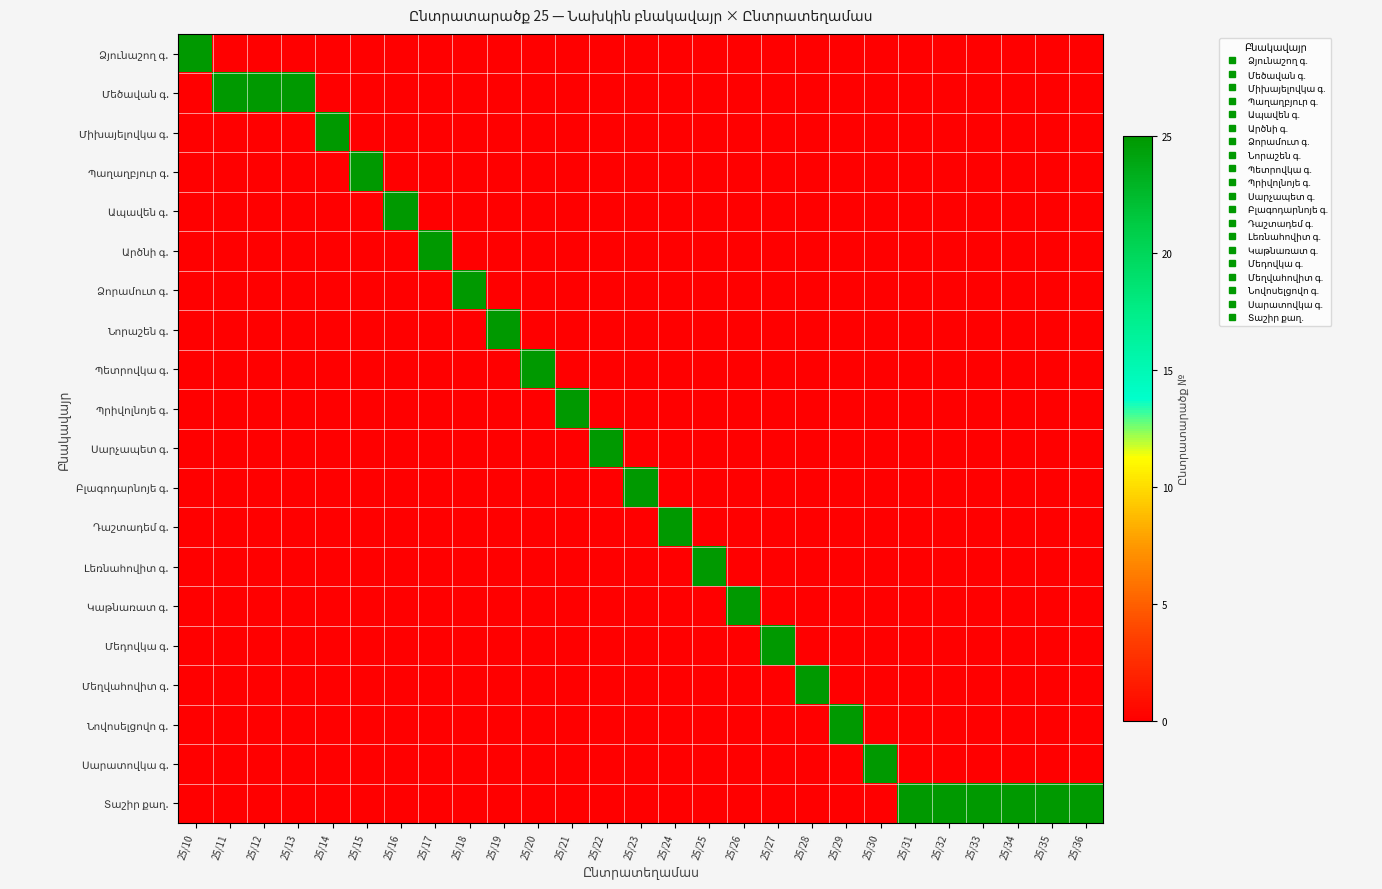

List the series in order of their peak value, lowest first.

Ձյունաշող գ., Մեծավան գ., Միխայելովկա գ., Պաղաղբյուր գ., Ապավեն գ., Արծնի գ., Ձորամուտ գ., Նորաշեն գ., Պետրովկա գ., Պրիվոլնոյե գ., Սարչապետ գ., Բլագոդարնոյե գ., Դաշտադեմ գ., Լեռնահովիտ գ., Կաթնառատ գ., Մեդովկա գ., Մեղվահովիտ գ., Նովոսելցովո գ., Սարատովկա գ., Տաշիր քաղ.